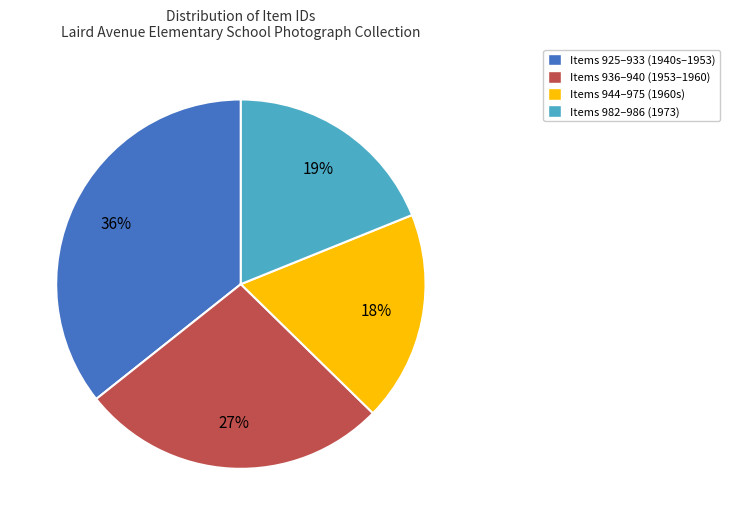

Is there any slice that represents more than half of the pie?

No